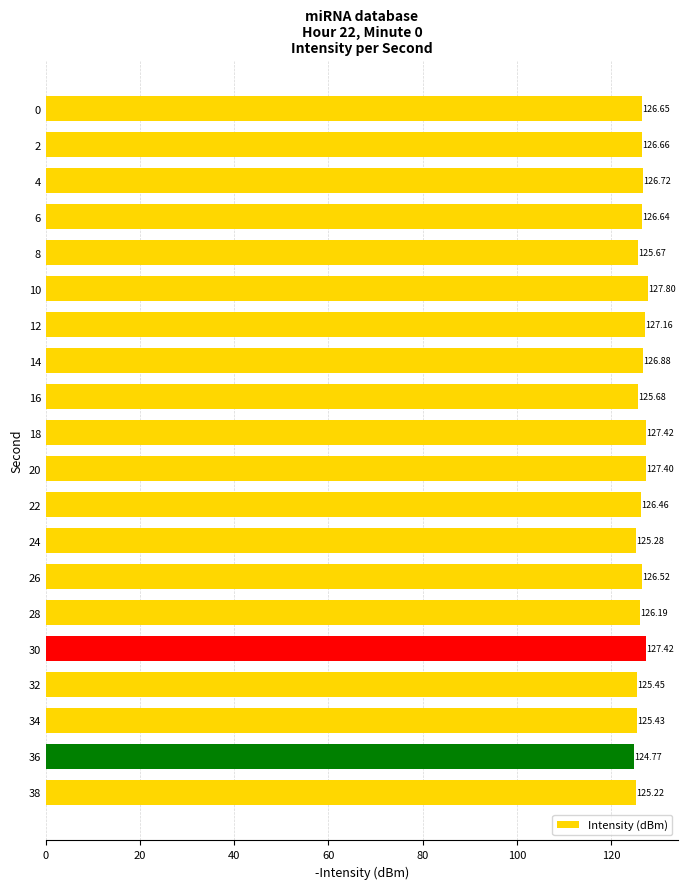

Between 36 and 28, which is larger?

28